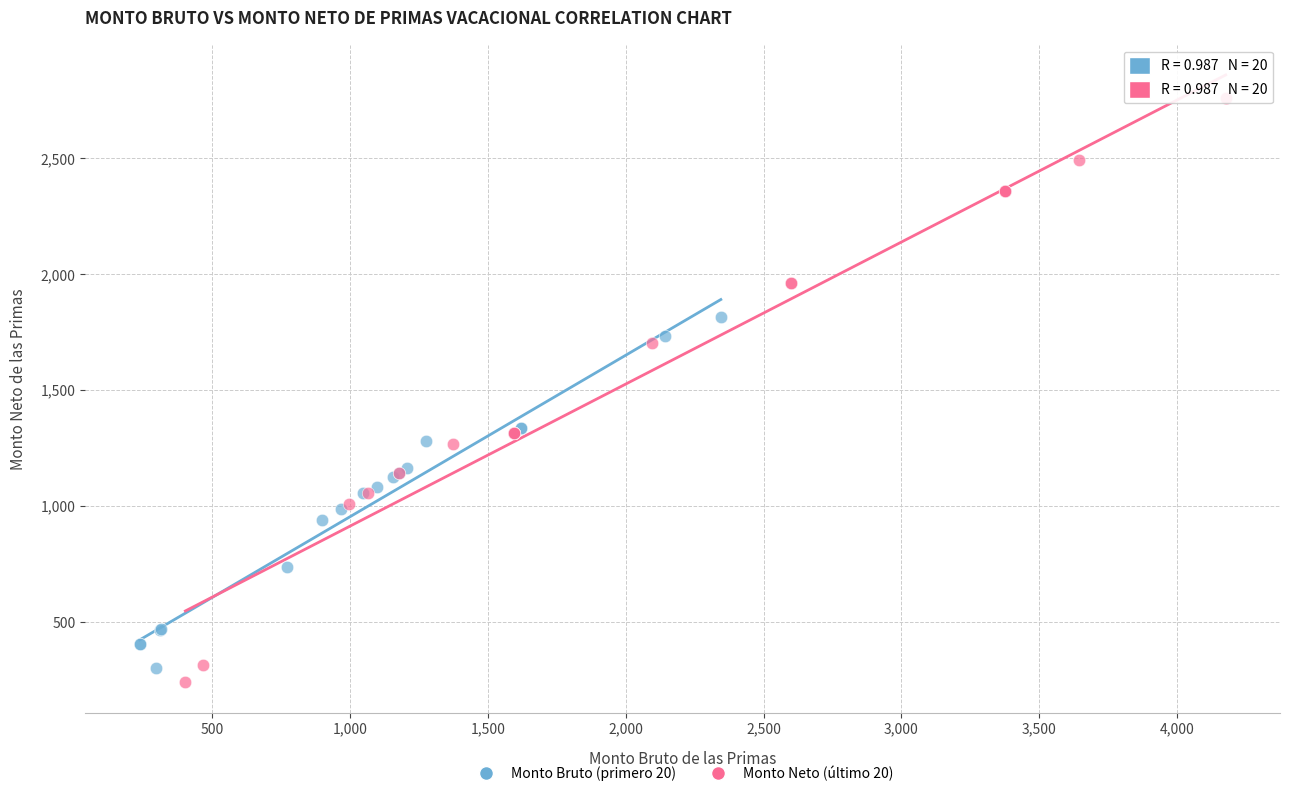

Which series contains the highest Y value?

Monto Neto (último 20)